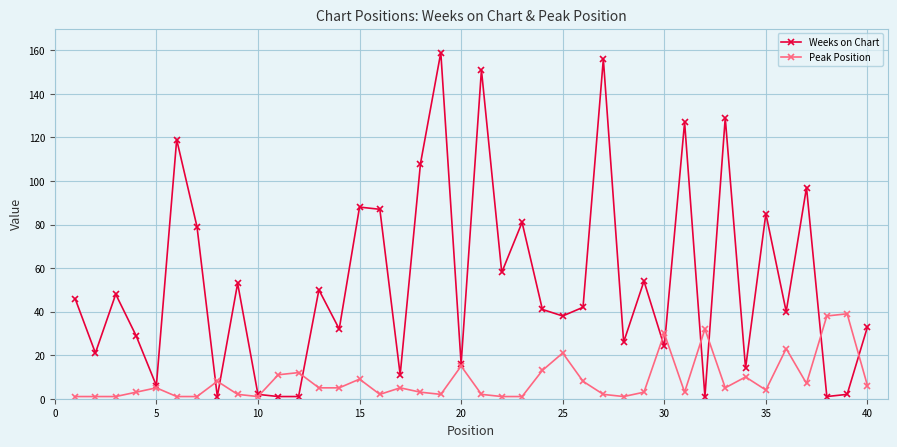

True or false: Weeks on Chart has more than 0 interior local peaks.

True